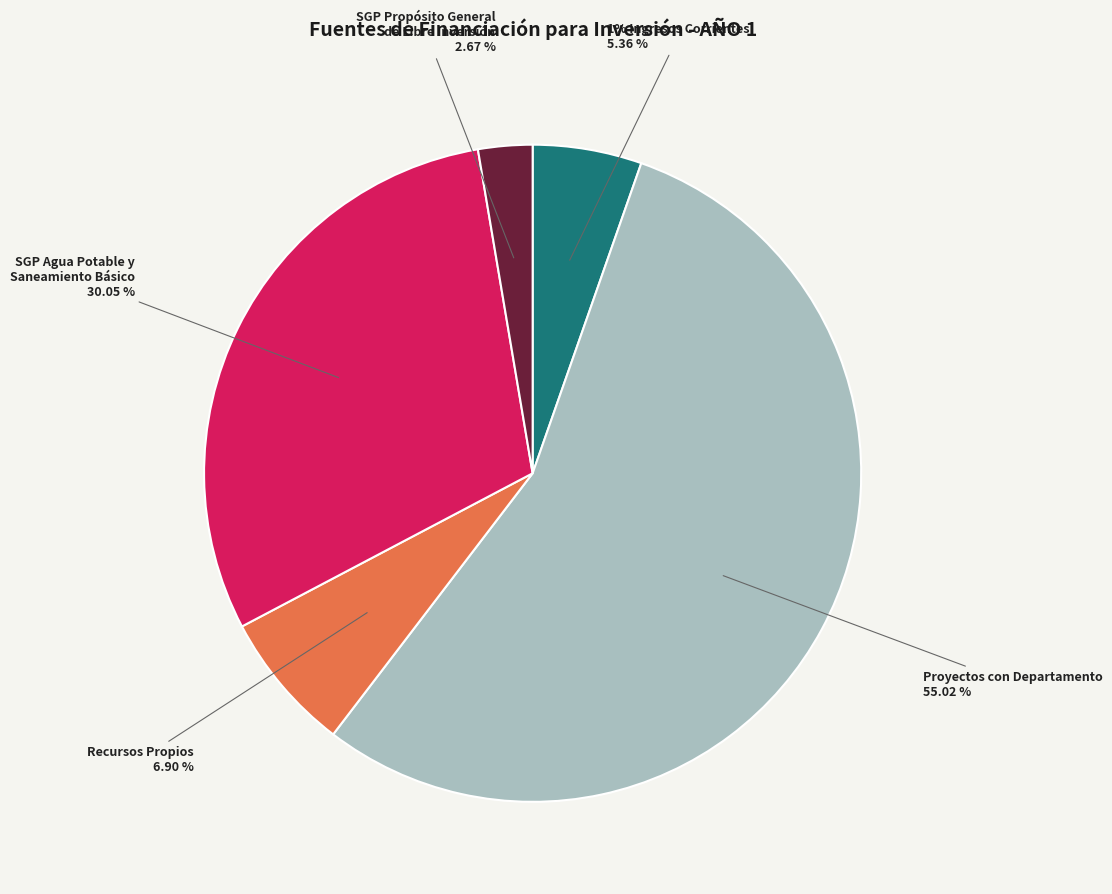

What is the change in value from 1% DE LOS INGRESOS CORRIENTES to RECURSOS PROPIOS?

+20158470